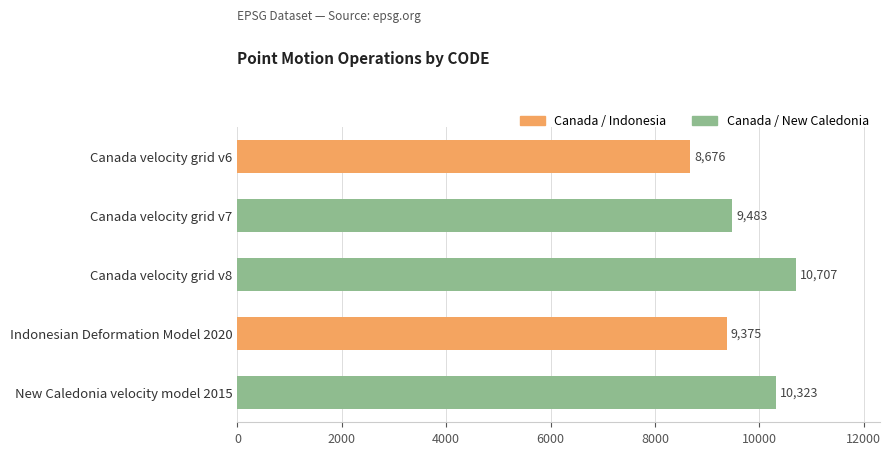

What is the minimum value shown in the chart?

8676